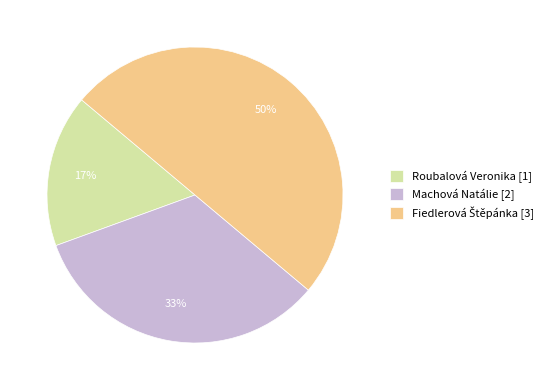

To the nearest percent, what percentage of the pie is Machová Natálie [2]?

33%